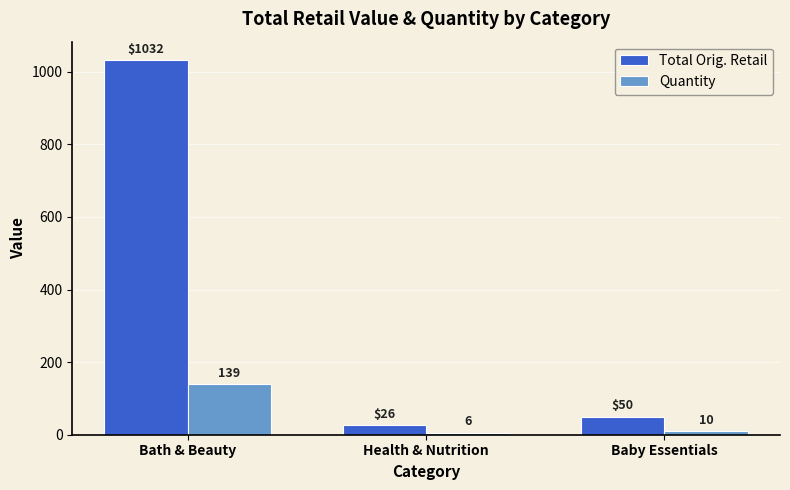

The value of Total Orig. Retail at Health & Nutrition is 25.5. True or false?

True